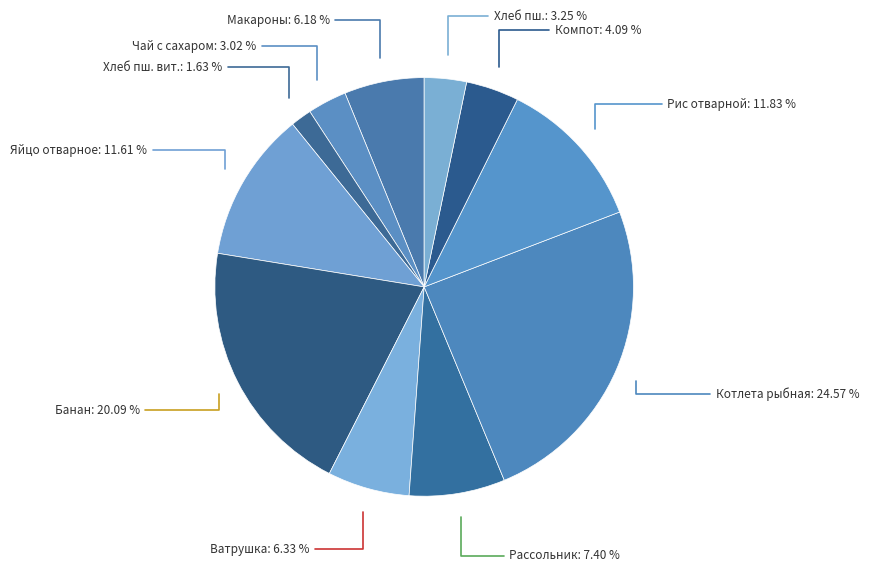

How many slices are in this pie chart?

11